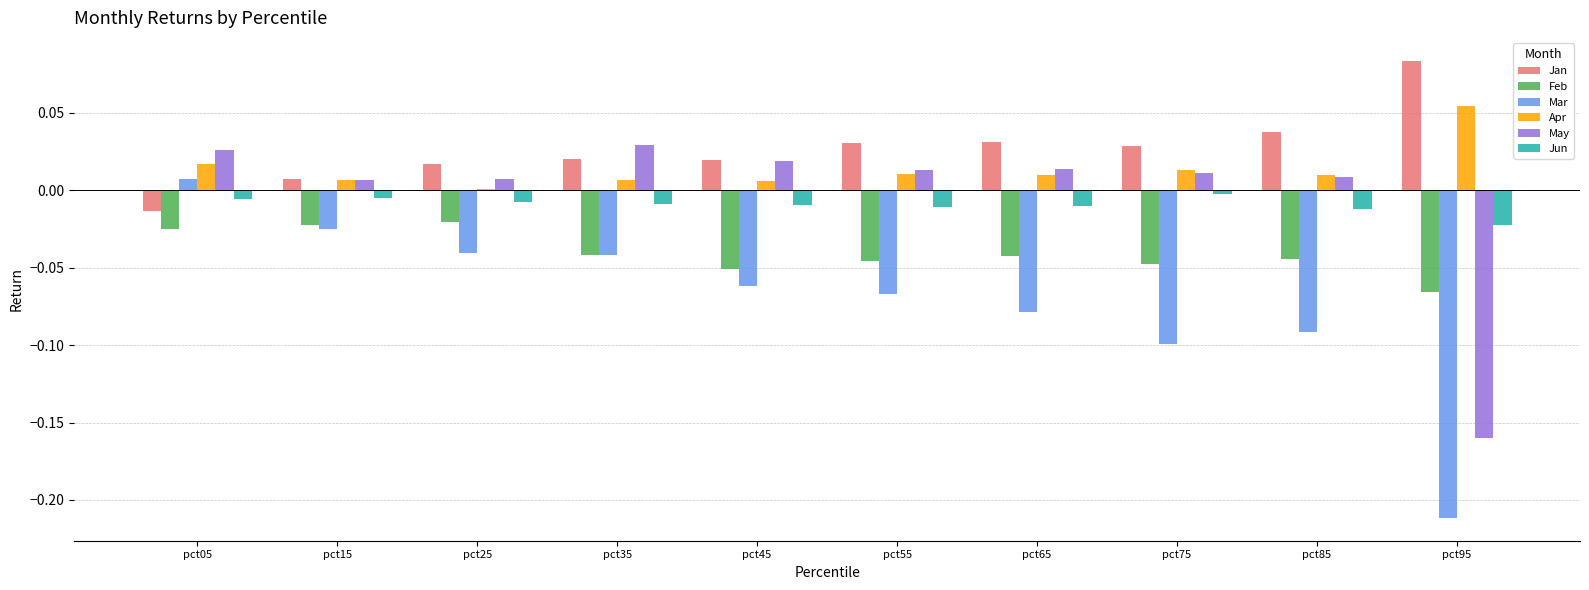

Count the number of data series in this chart.

6